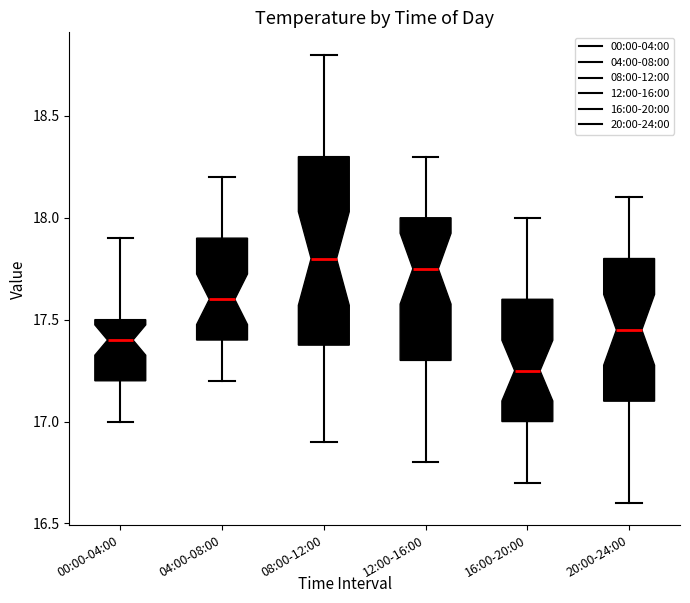

Where is the lower edge of the box for 04:00-08:00 on the y-axis? The values are not printed on the chart, so give them approximately, as read against the axis.

17.40